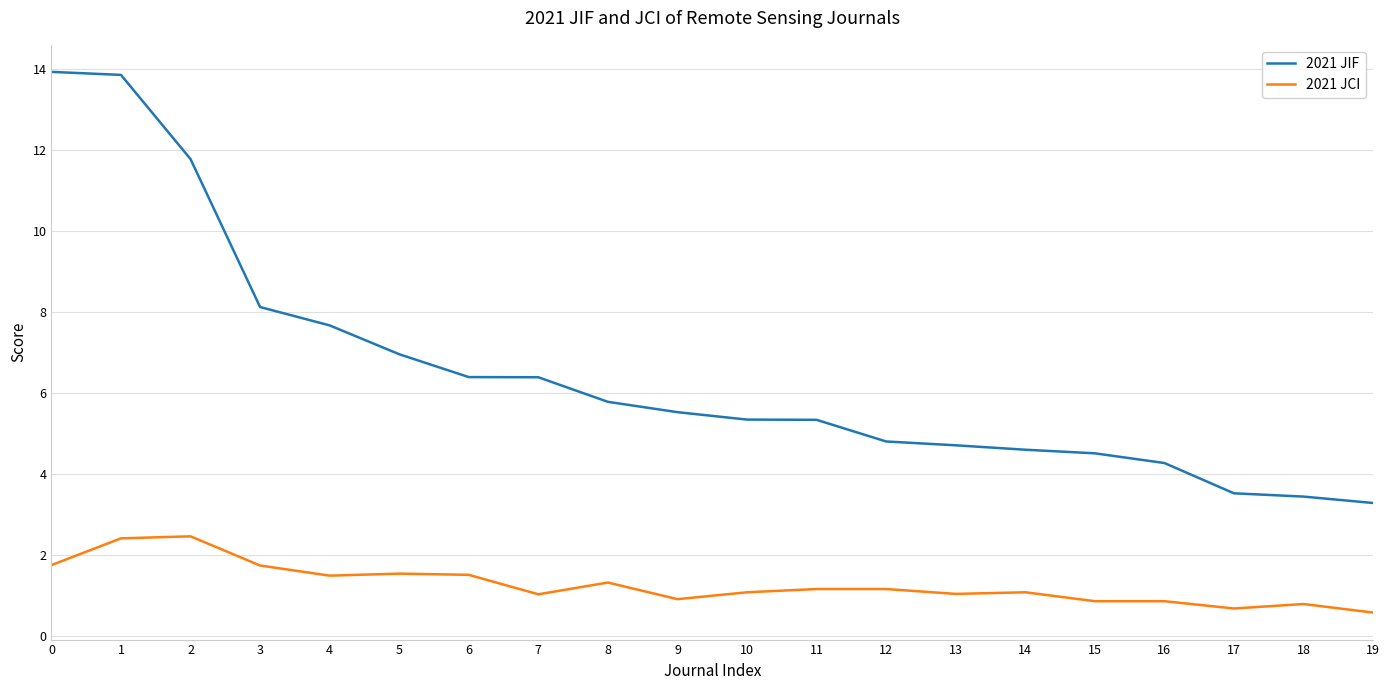

What is the difference between the maximum and minimum values in the 2021 JIF series?

10.6